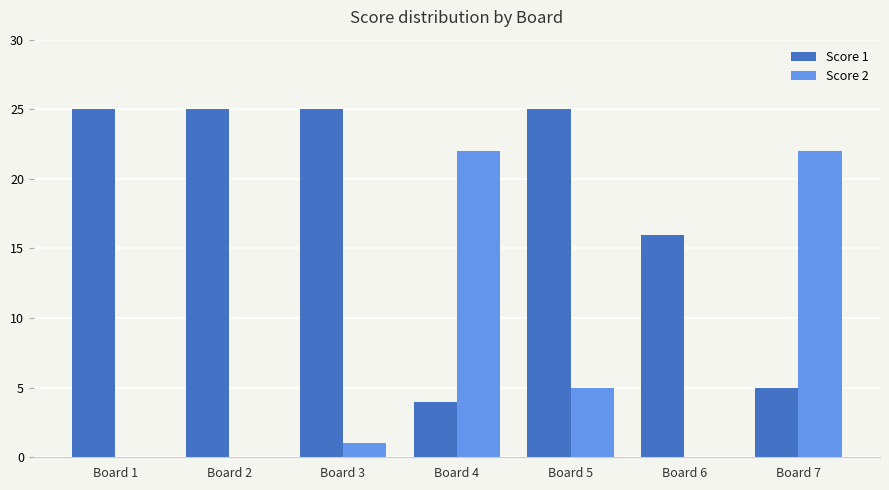

What is the total value across all series at Board 3?

26